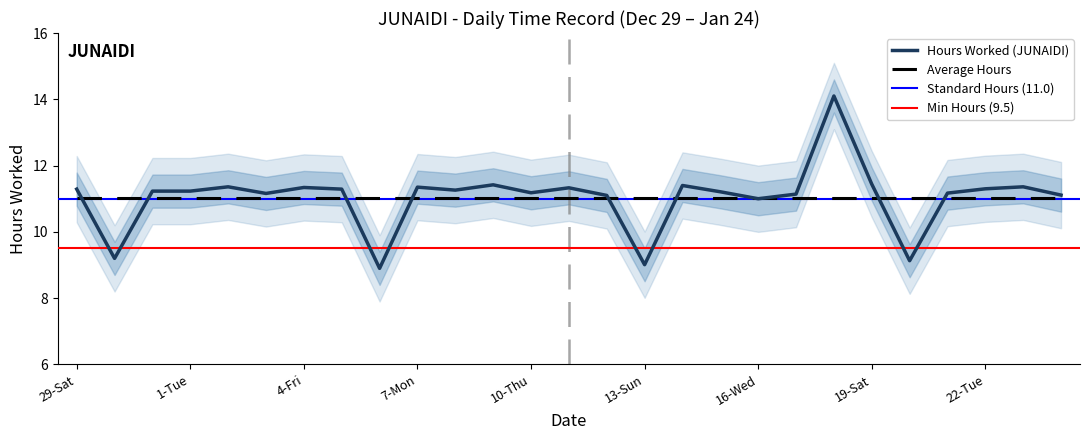

What is the value of the 18th point from the left?

11.2